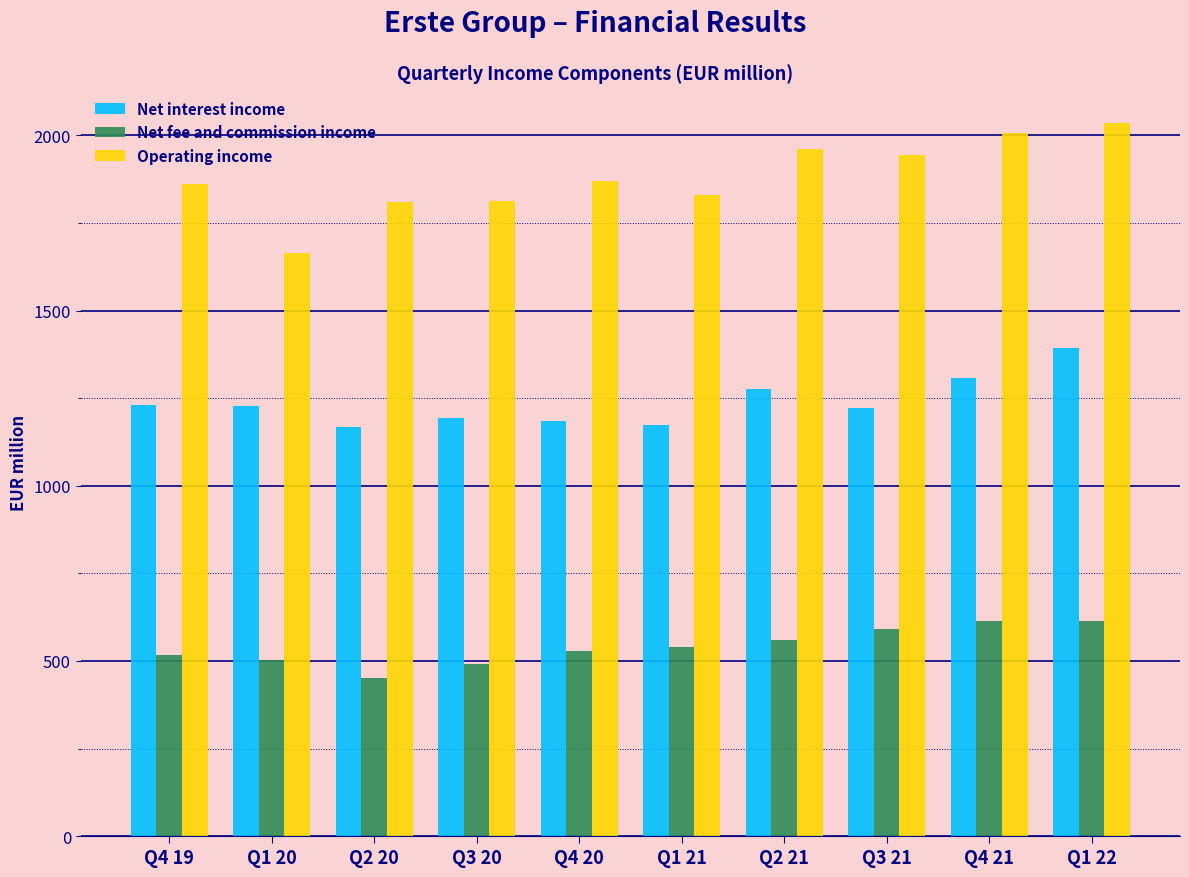

What is the total value across all series at Q1 20?

3396.2